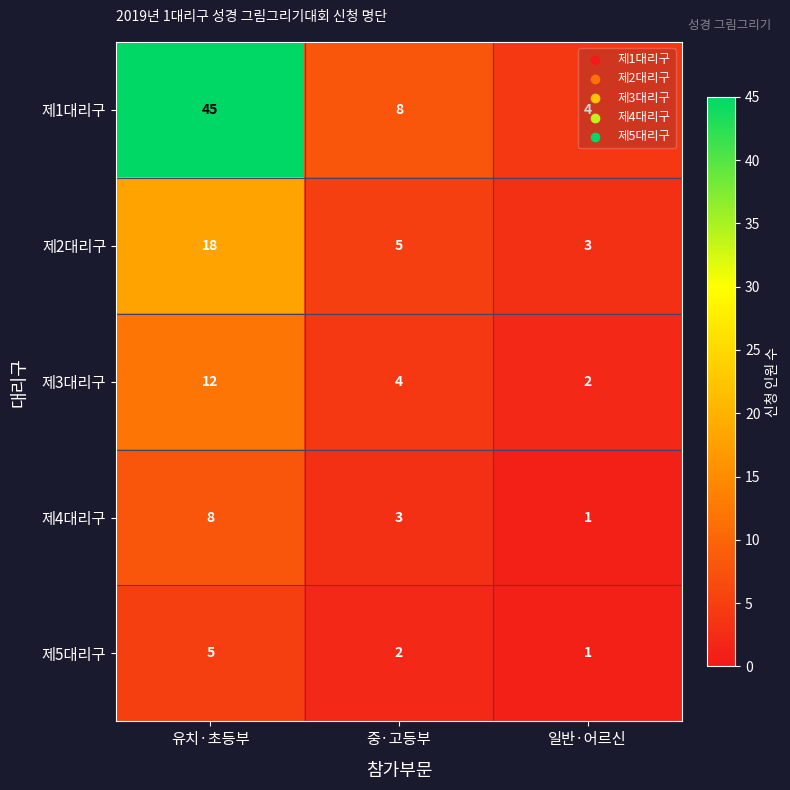

At which category is the sum across all series the highest?

유치·초등부